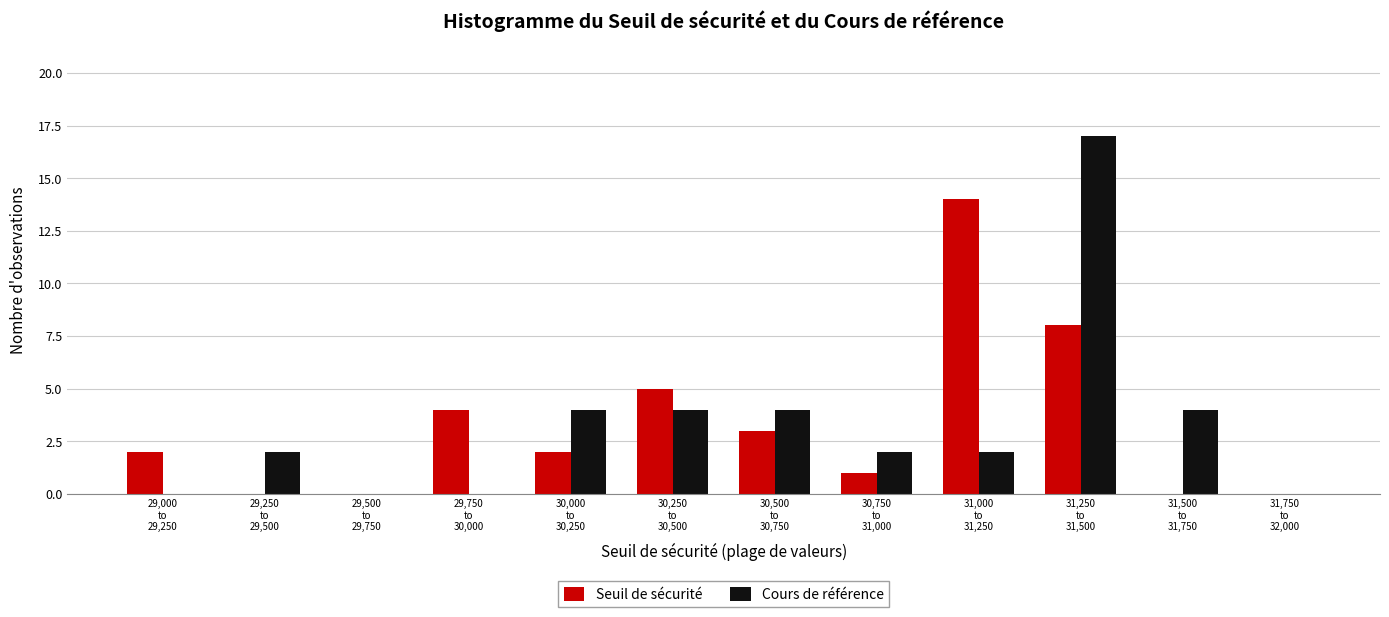

What is the sum of all Cours de référence values?

39